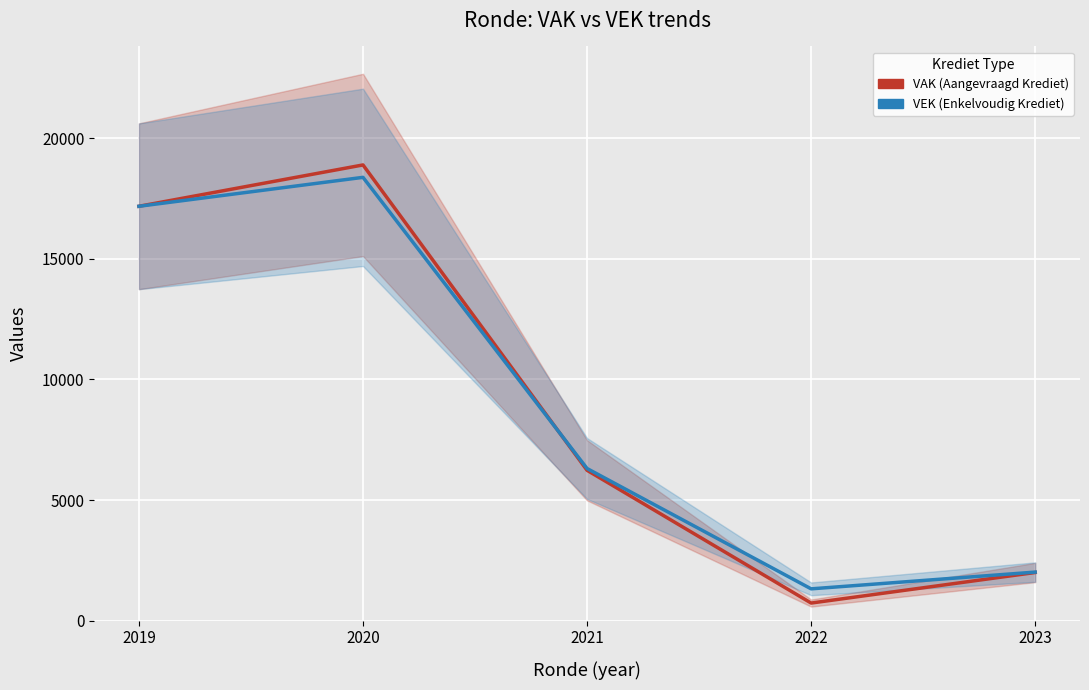

Where is the first local maximum for VEK?

2020